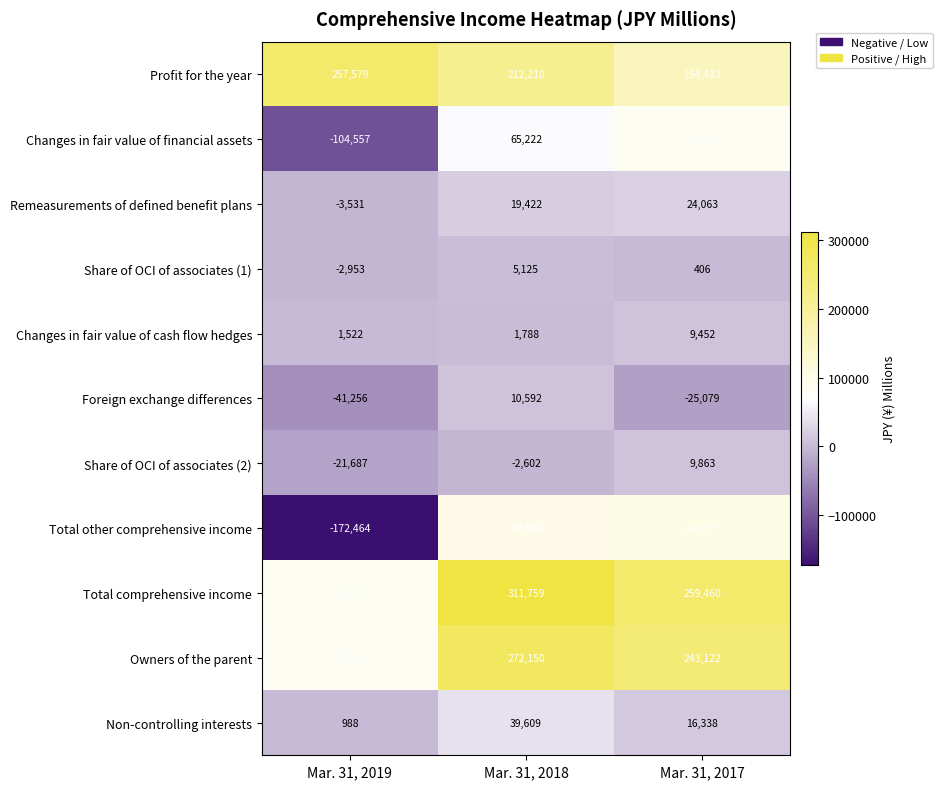

Which category has the highest value across all series?

Mar. 31, 2018